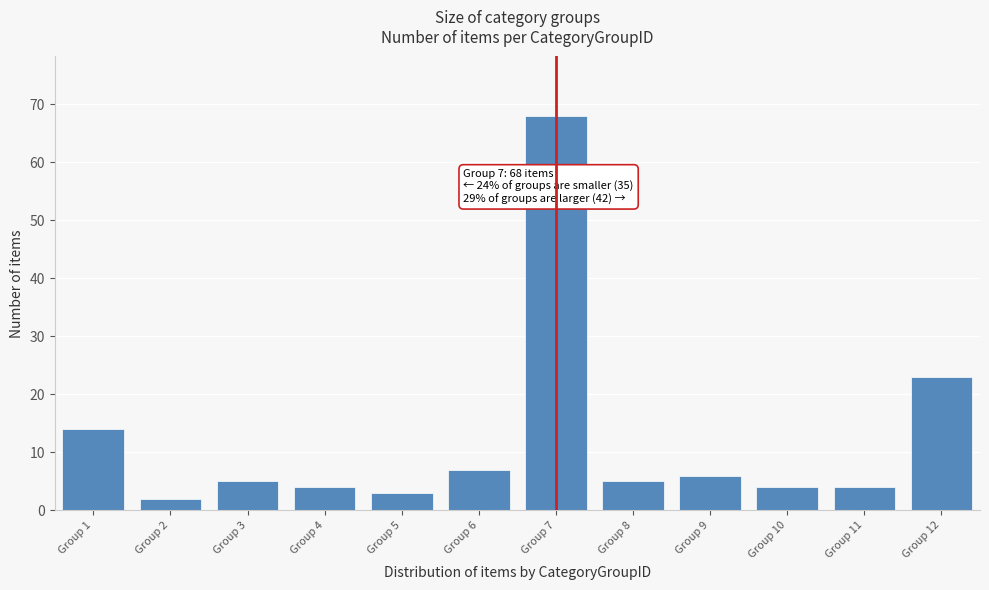

Reading left to right, list all the values displayed in this chart.

14	2	5	4	3	7	68	5	6	4	4	23